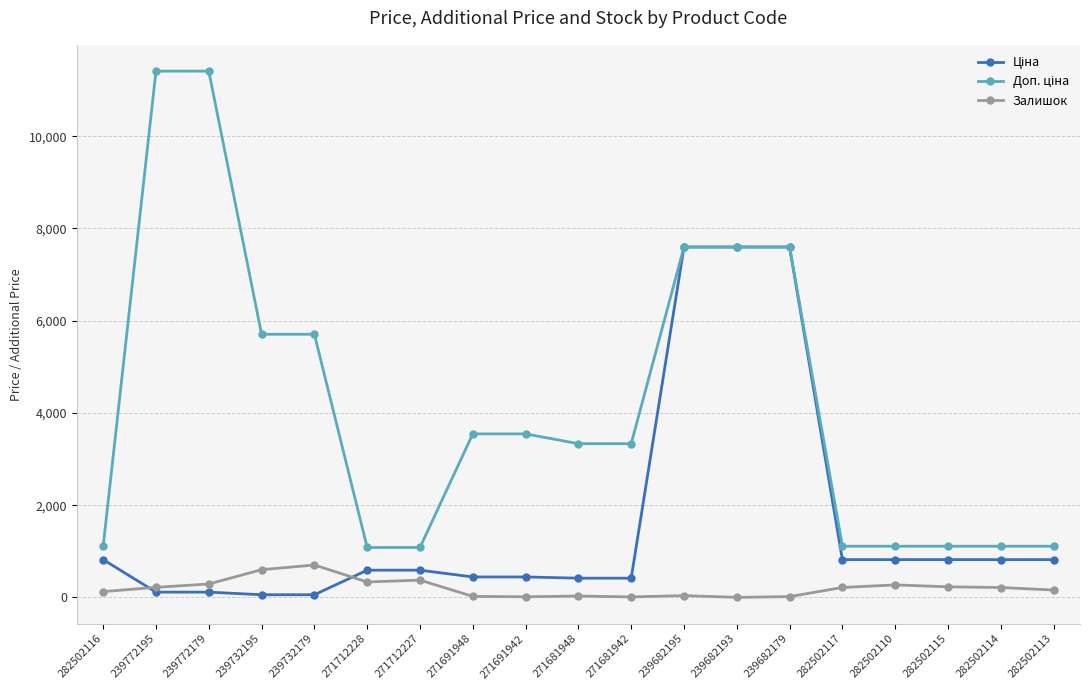

What is the value of the Залишок point at the 4th from the left?

601.0